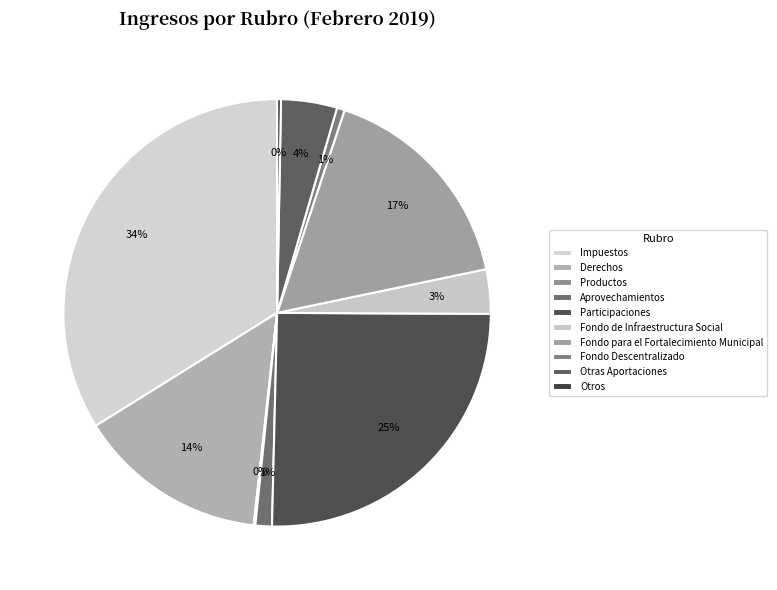

What percentage is the Aprovechamientos slice, to the nearest percent?

1%